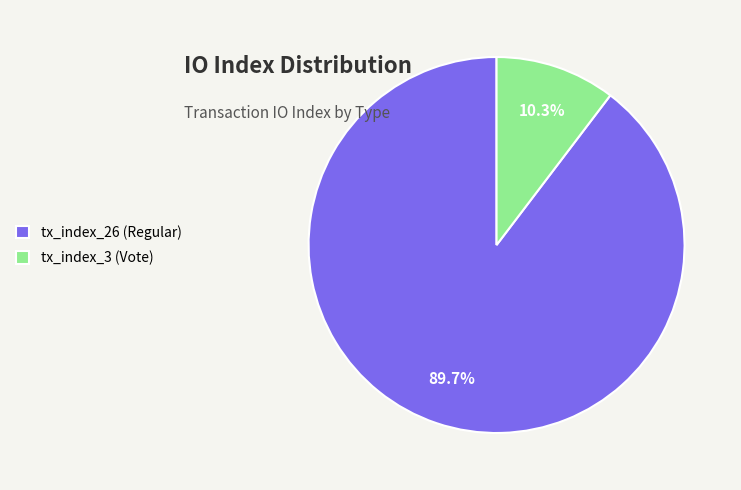

Combined, do tx_index_3 (Vote) and tx_index_26 (Regular) account for over 50%?

Yes